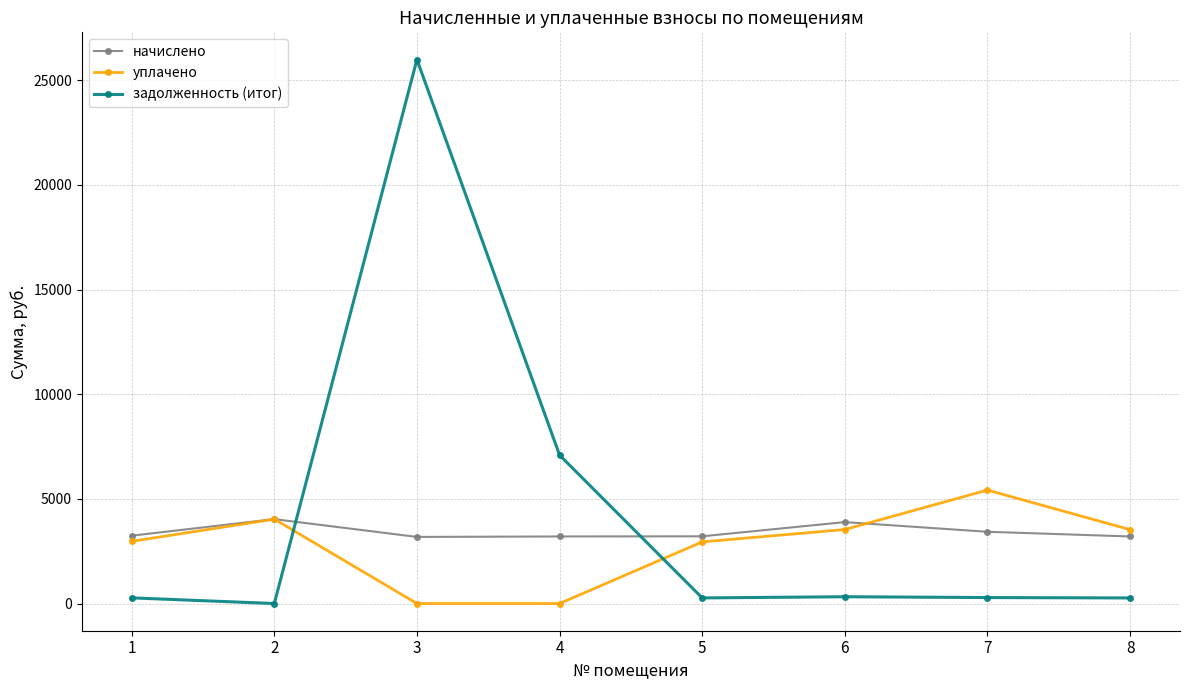

What is the difference between the maximum and minimum values in the начислено series?

849.5